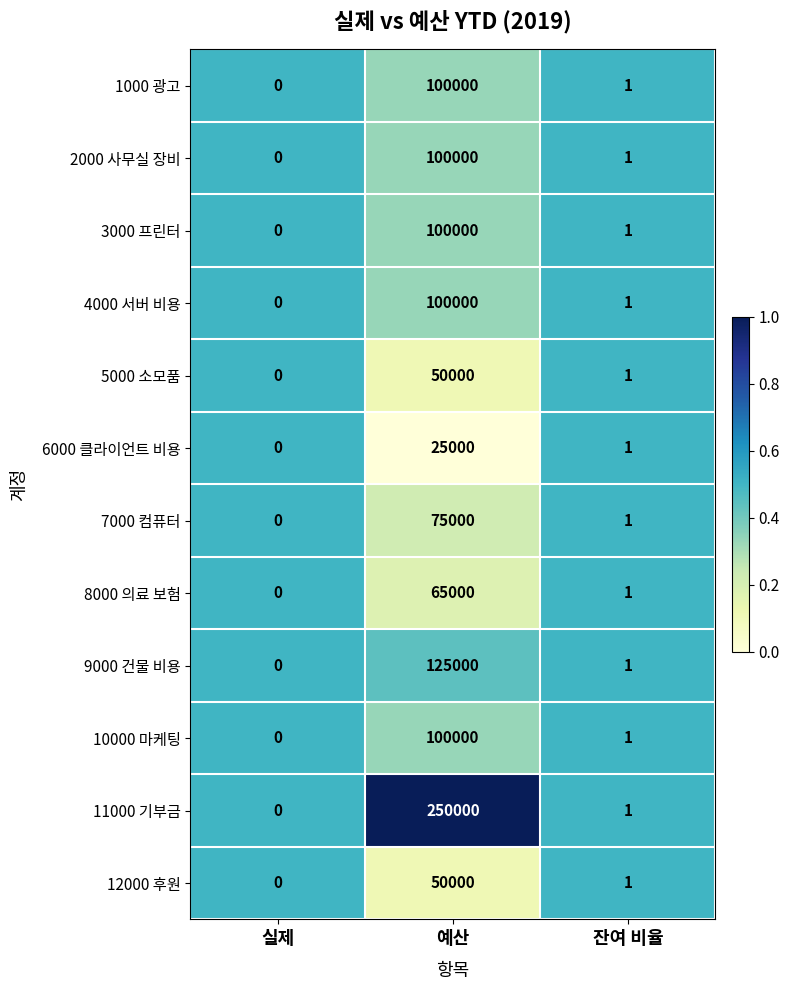

At which category is the sum across all series the highest?

예산